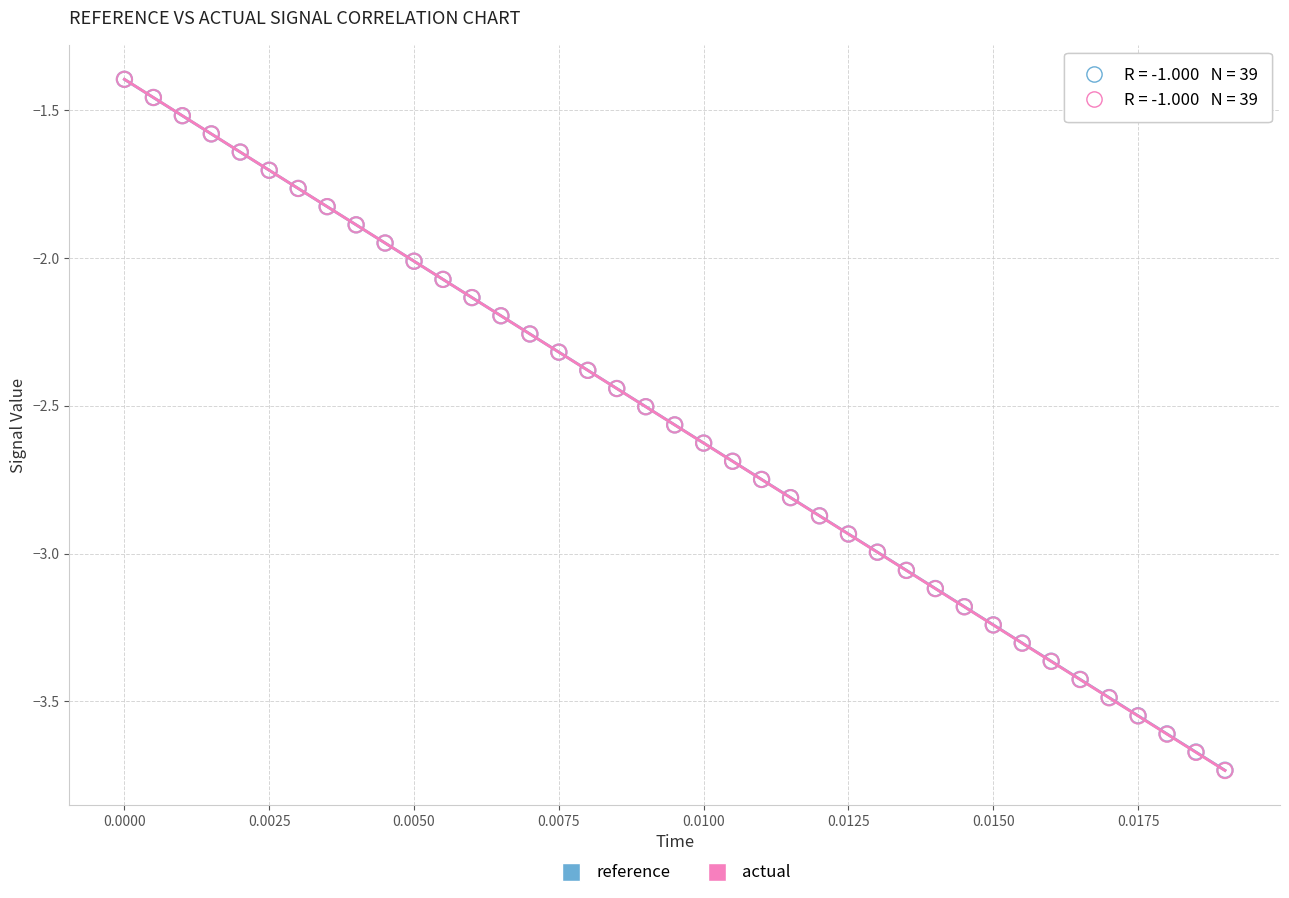

What are all the series names shown in the legend?

reference, actual